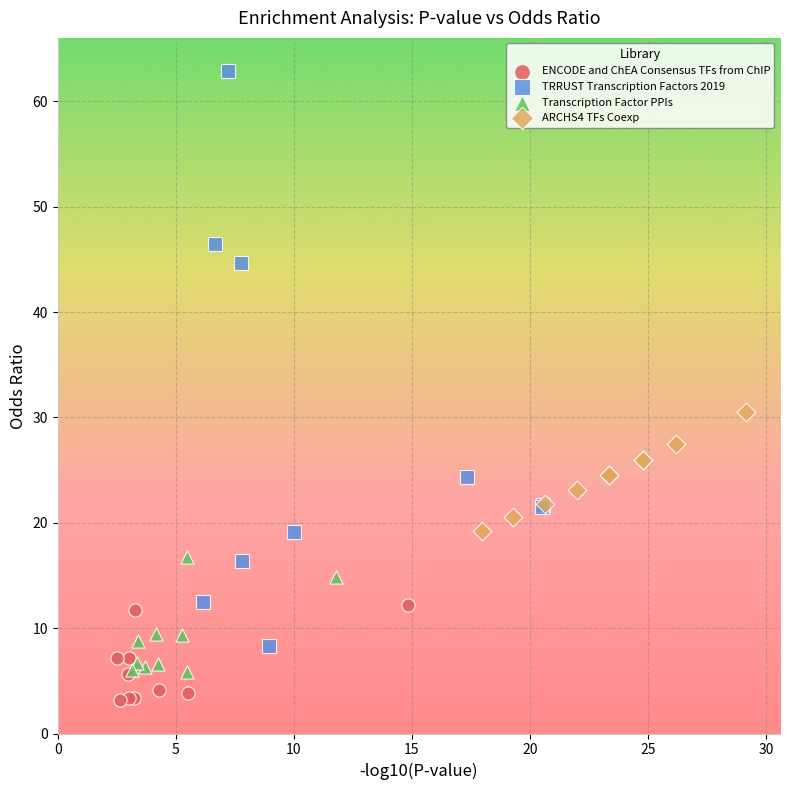

Which series reaches the maximum Y coordinate?

TRRUST Transcription Factors 2019